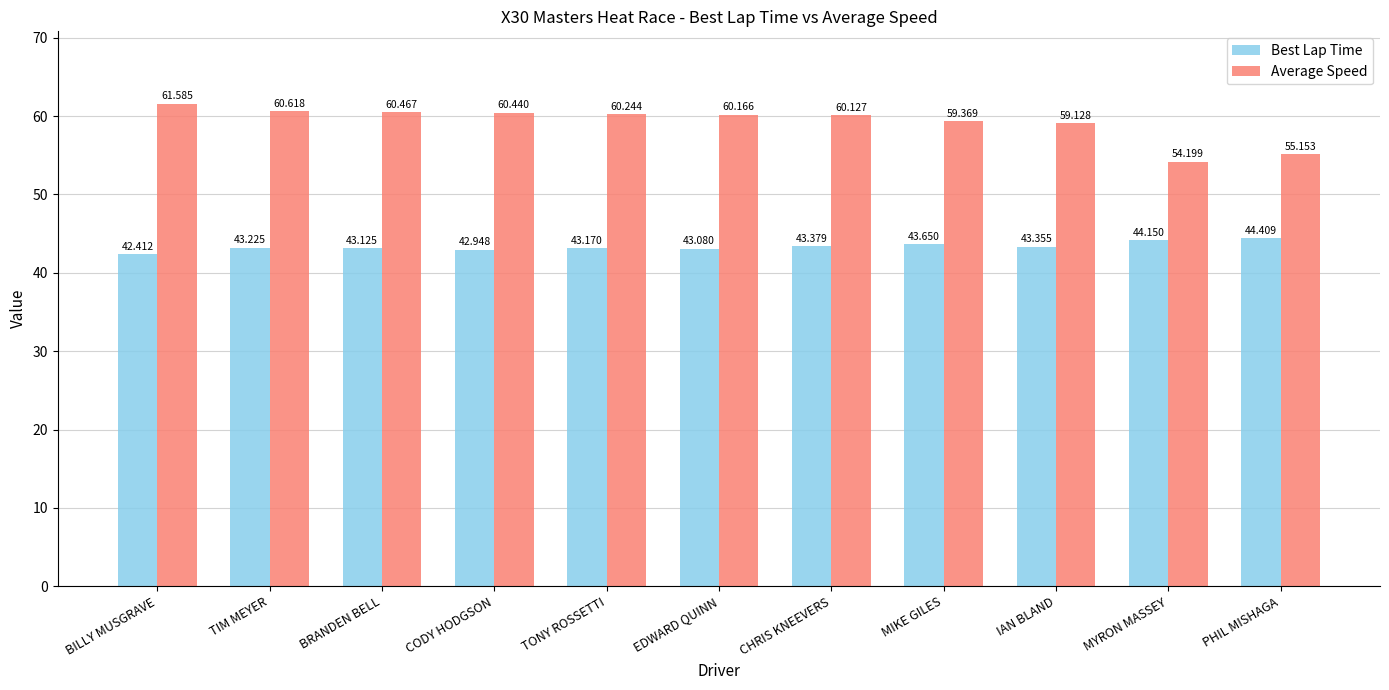

The Average Speed series shows 95.5 at TONY ROSSETTI. True or false?

False